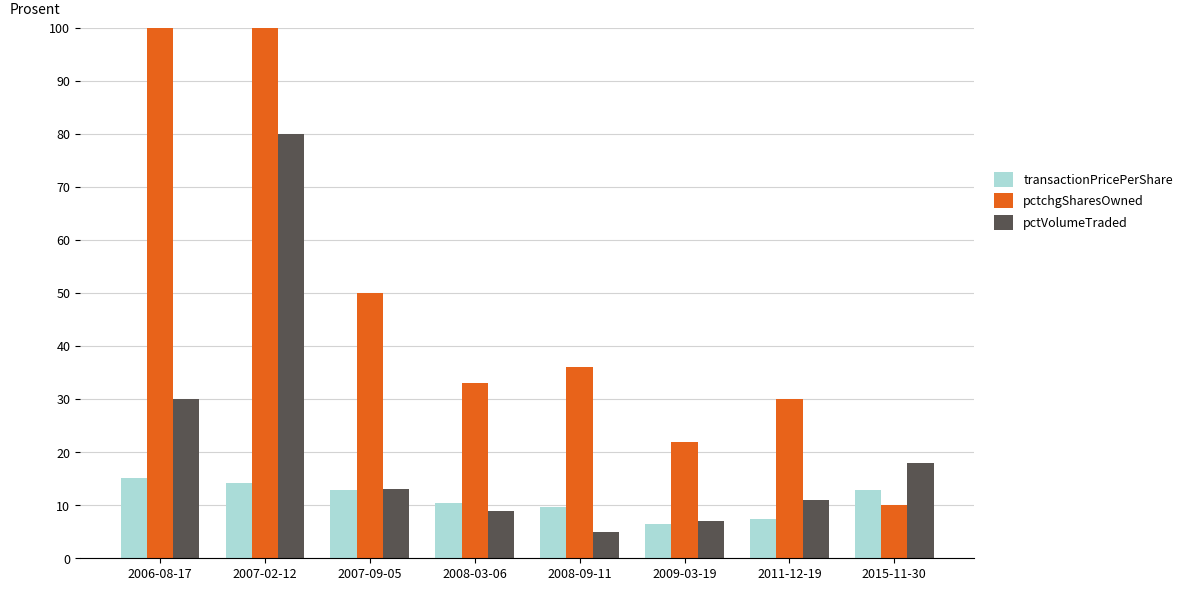

Is the value of pctchgSharesOwned at 2015-11-30 greater than the value of pctVolumeTraded at 2007-02-12?

No